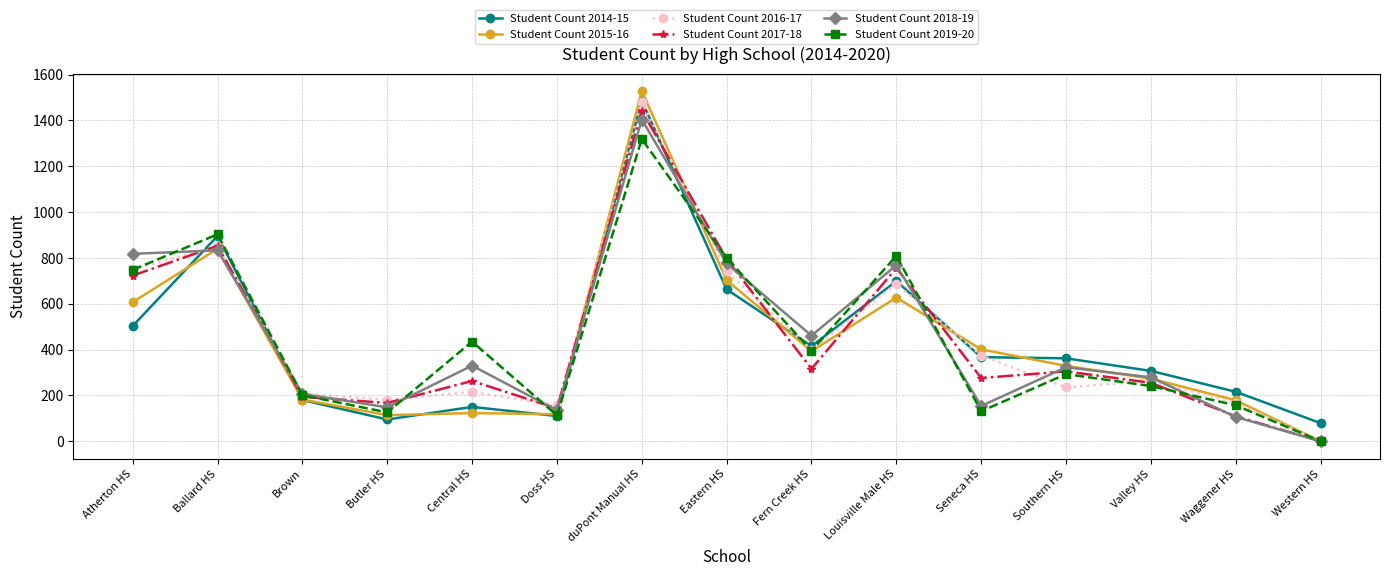

Where is the first local minimum for Student Count 2014-15?

Butler HS